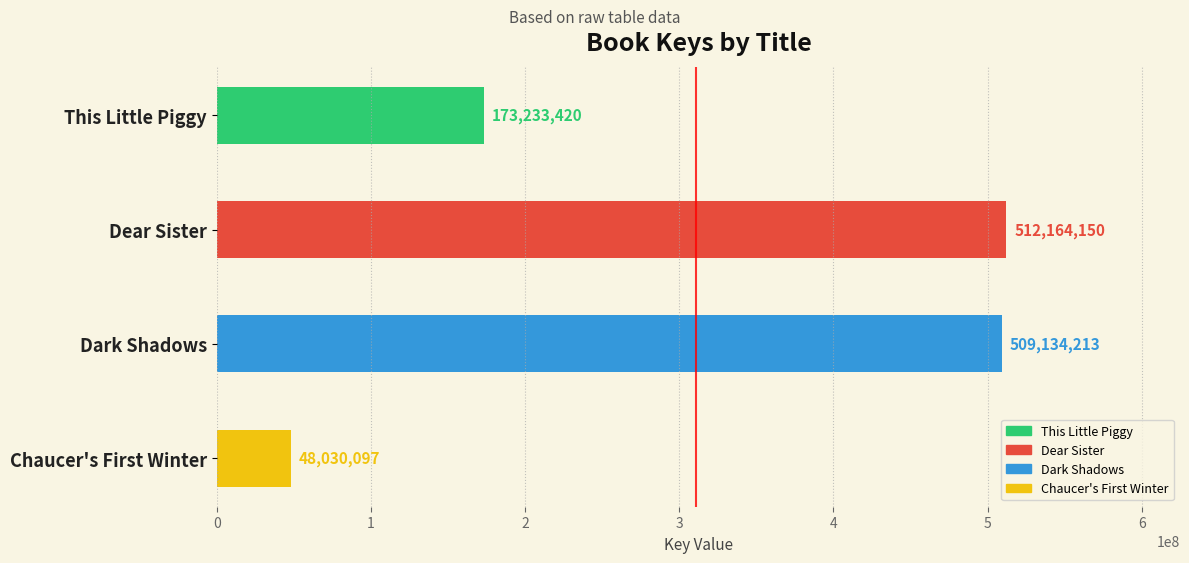

Between This Little Piggy and Dear Sister, which is larger?

Dear Sister